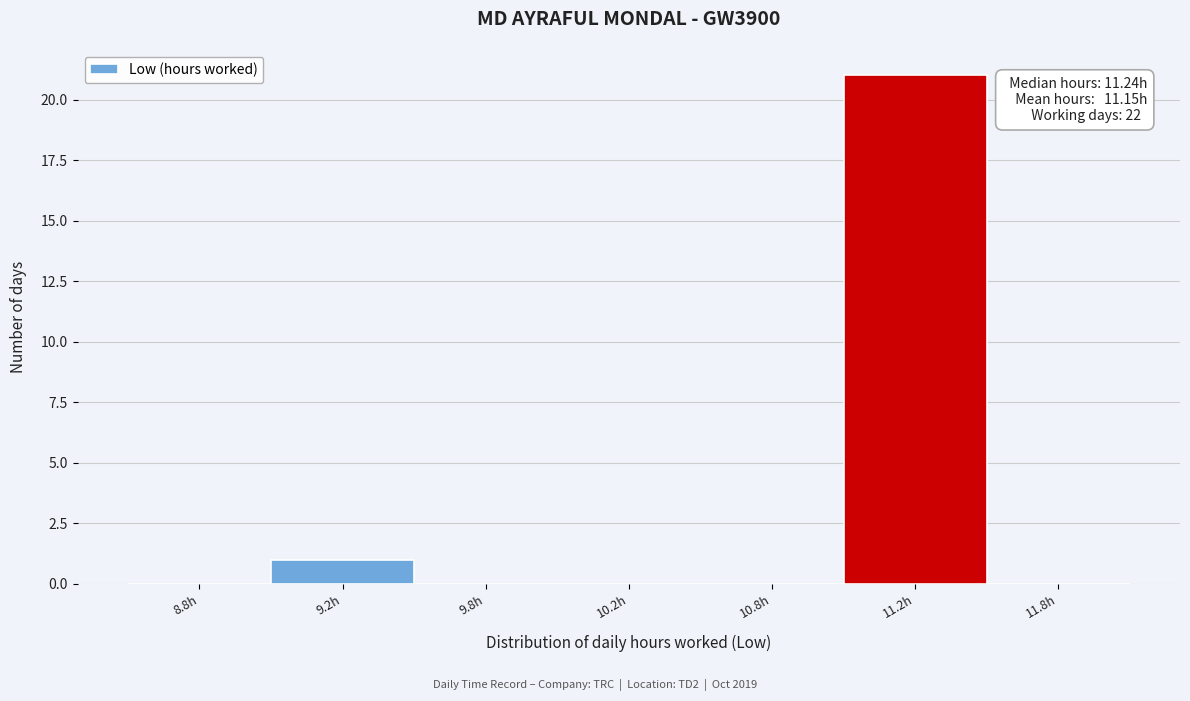

Reading left to right, extract all data points from this chart.

8.8h=0	9.2h=1	9.8h=0	10.2h=0	10.8h=0	11.2h=21	11.8h=0